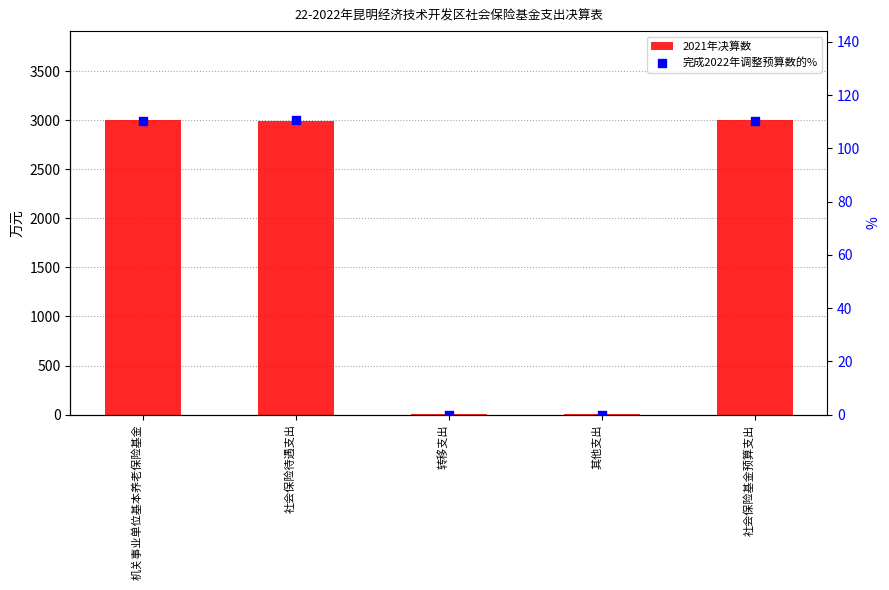

Which series reaches the minimum Y coordinate?

完成2022年调整预算数的%